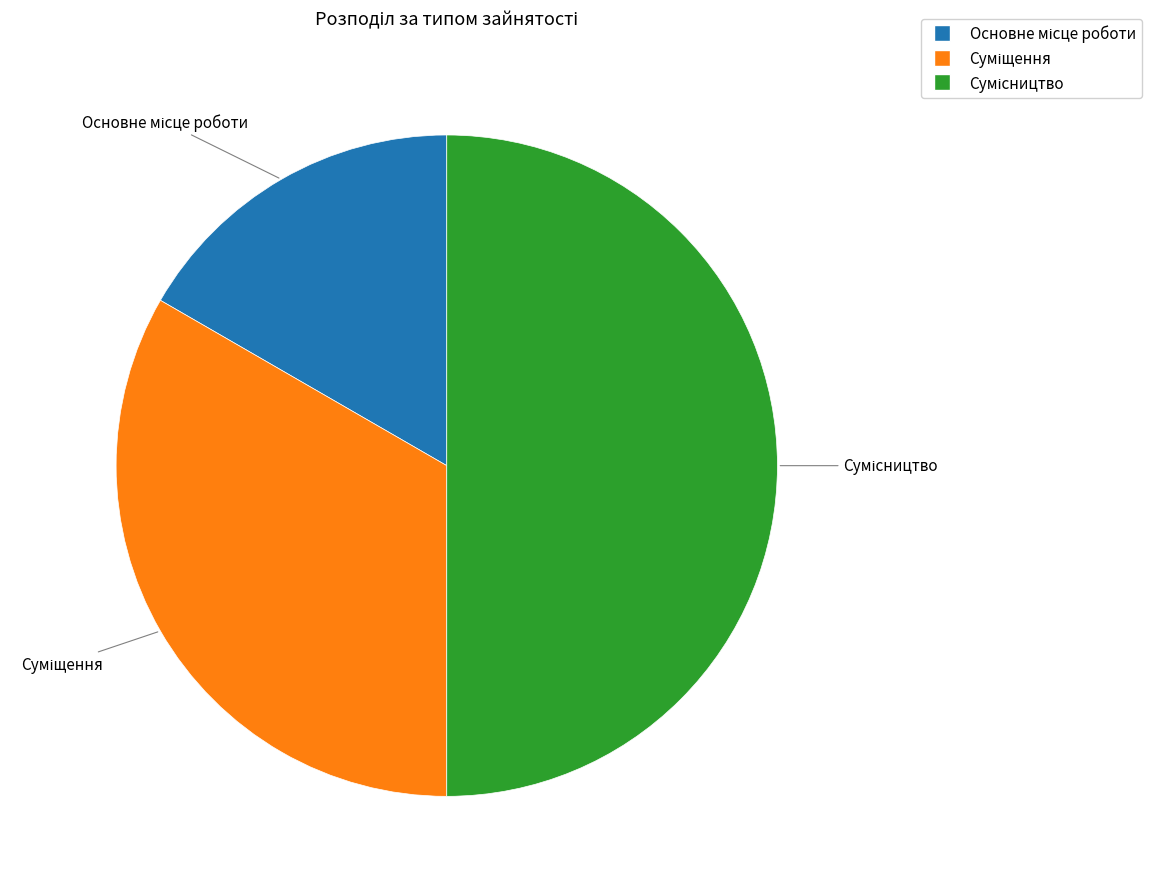

How much of the chart is everything except Основне місце роботи?

83.3%